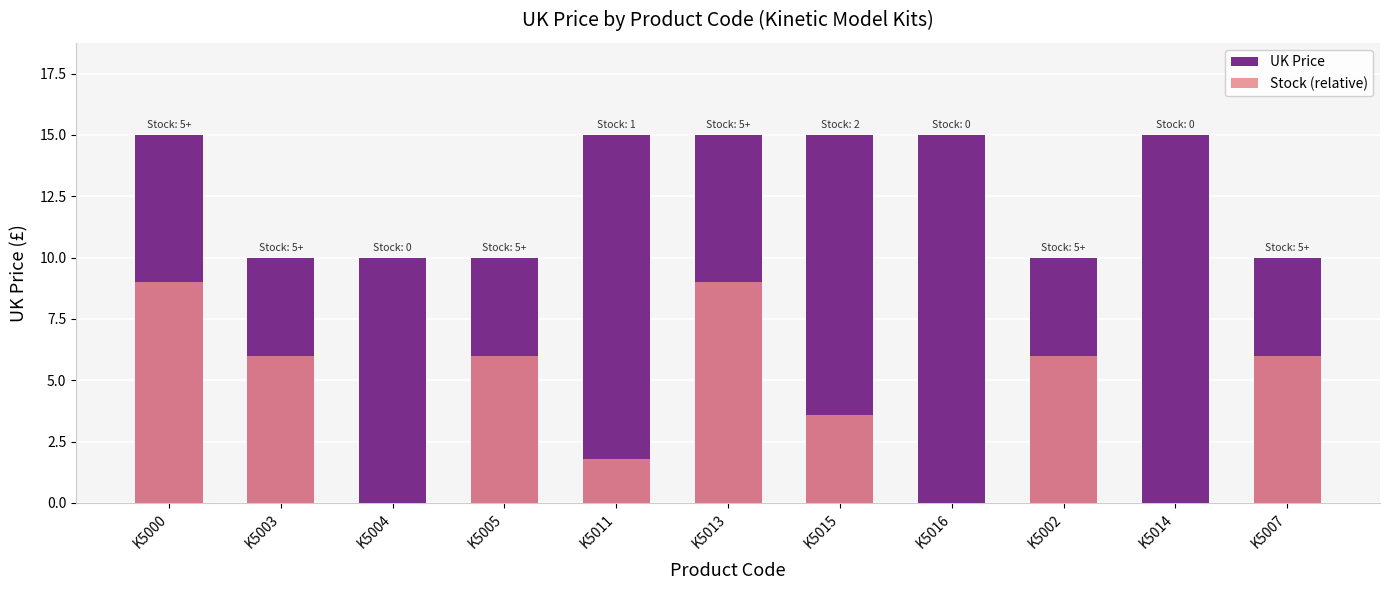

Between K5011 and K5005, which is larger?

K5011